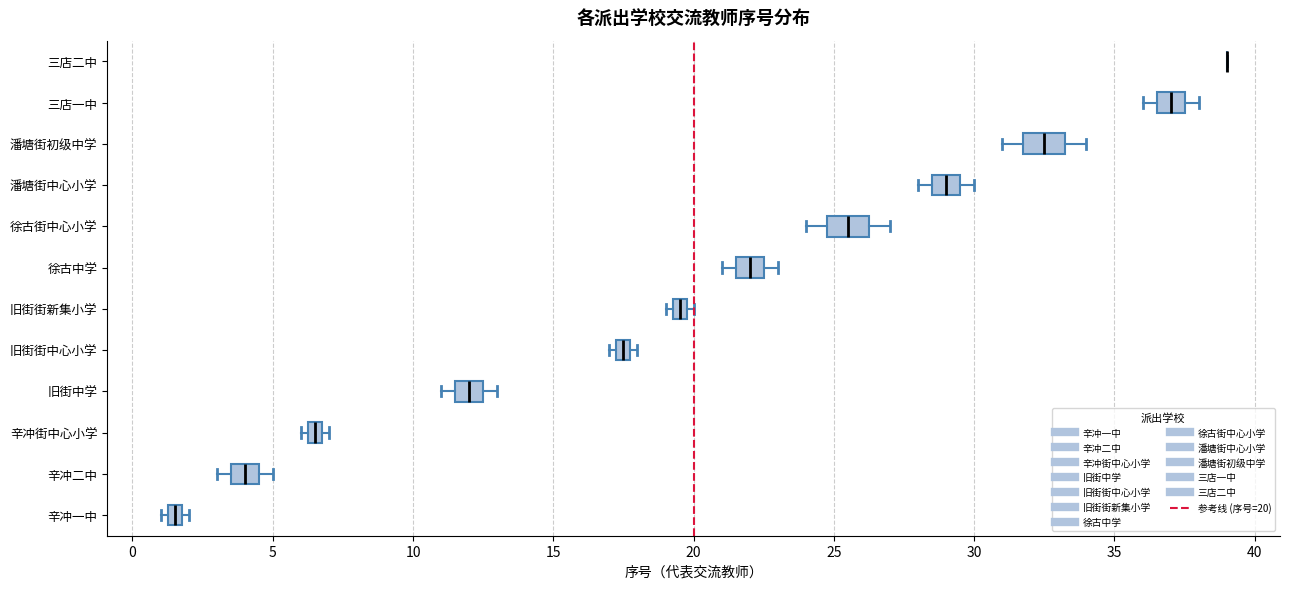

Where is the left edge of the box for 旧街街新集小学 on the x-axis? The values are not printed on the chart, so give them approximately, as read against the axis.

19.5